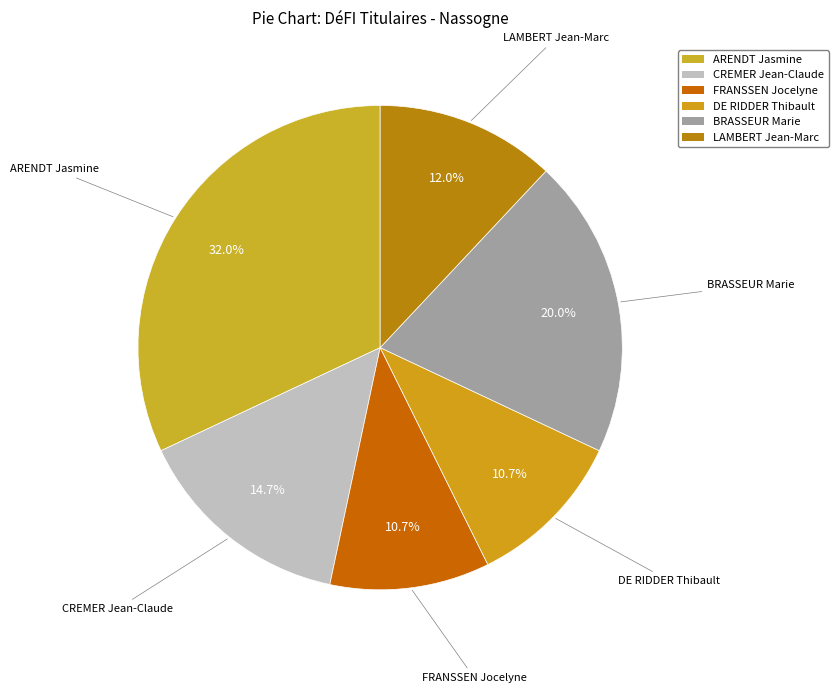

Does any single category account for the majority?

No